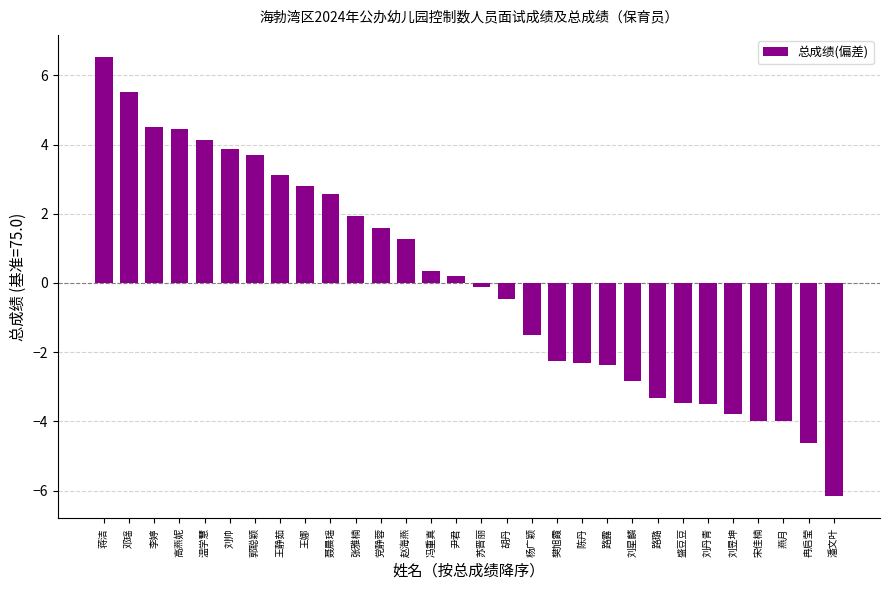

The value at 郭聪颖 is 6.4. True or false?

False